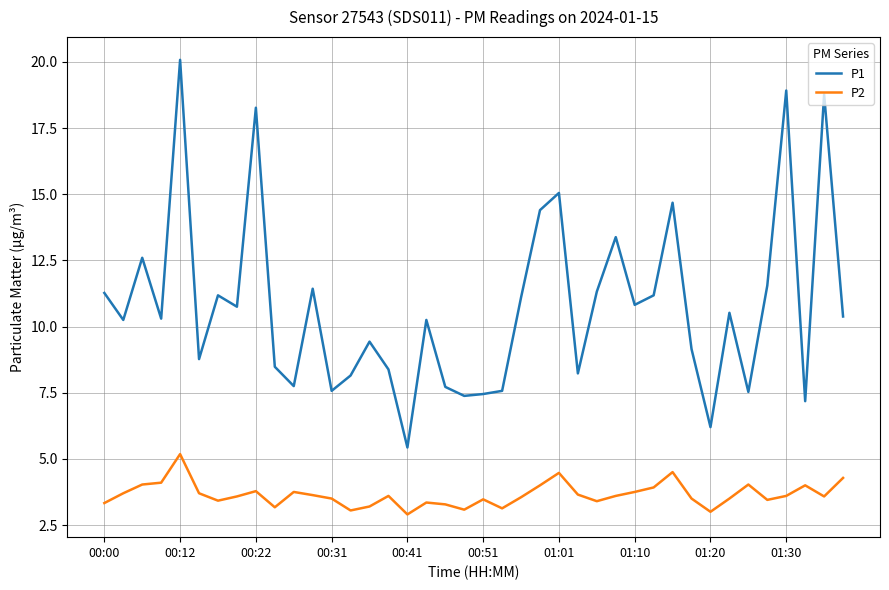

Does the chart have visible grid lines?

Yes